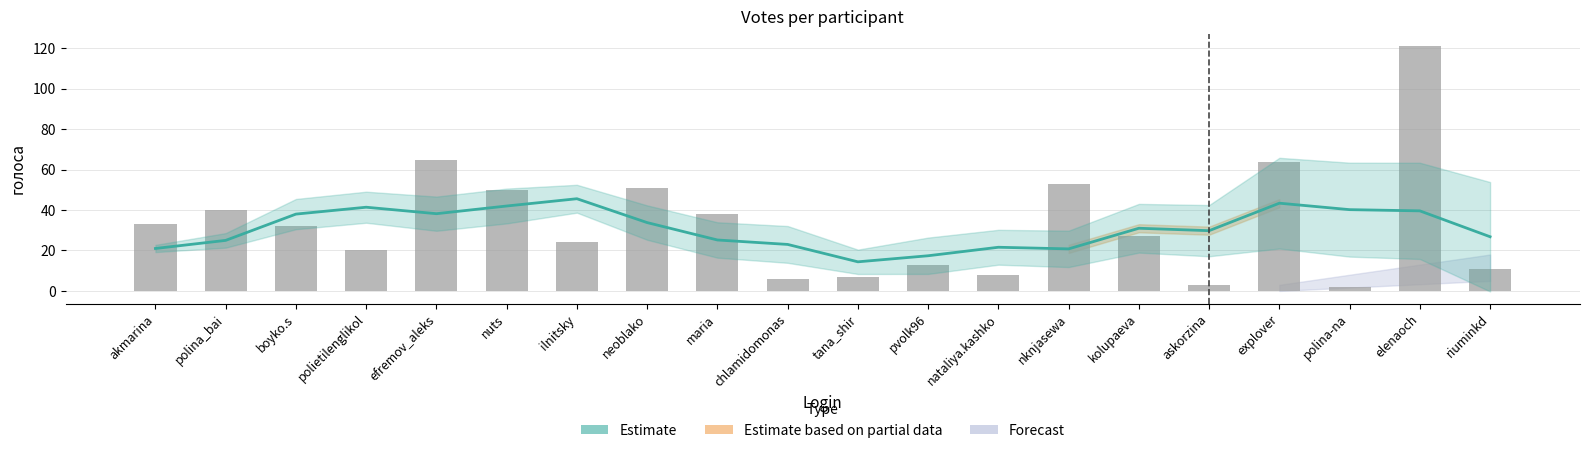

Is the value of Estimate at elenaoch greater than the value of голоса at nuts?

No